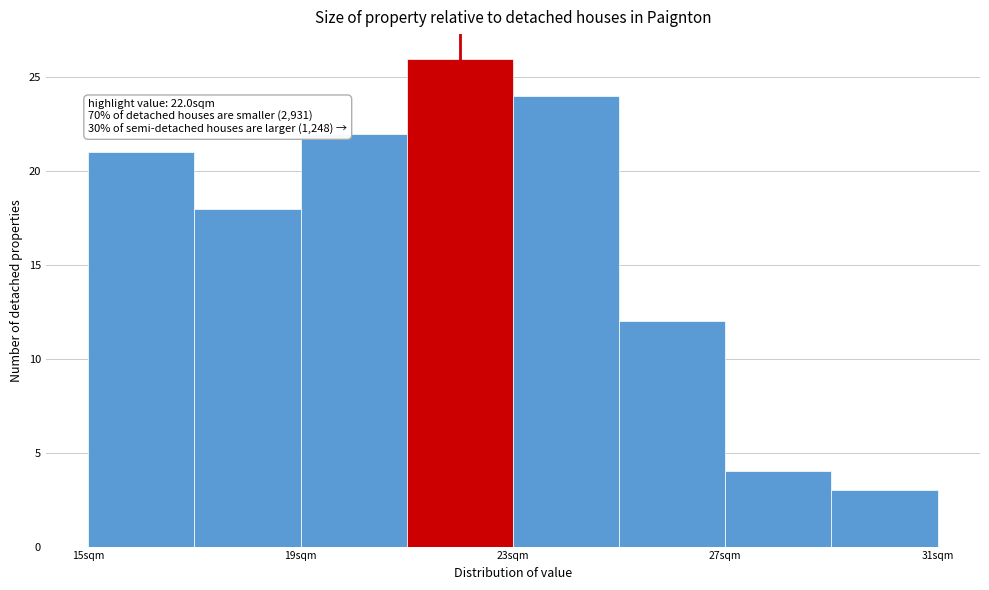

Over which range of the x-axis is the bar tallest?

21 to 23